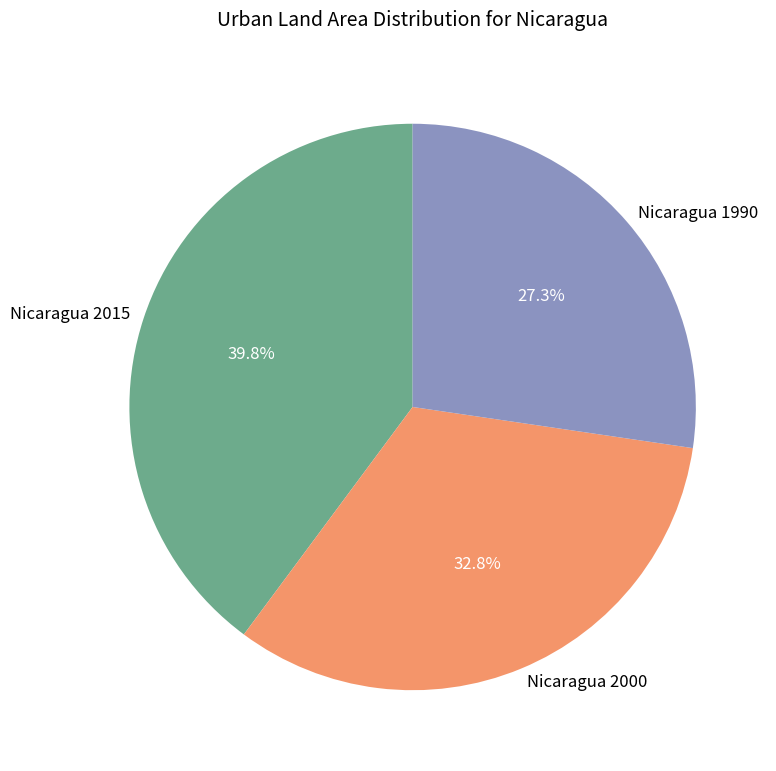

Is there a majority slice in this chart?

No